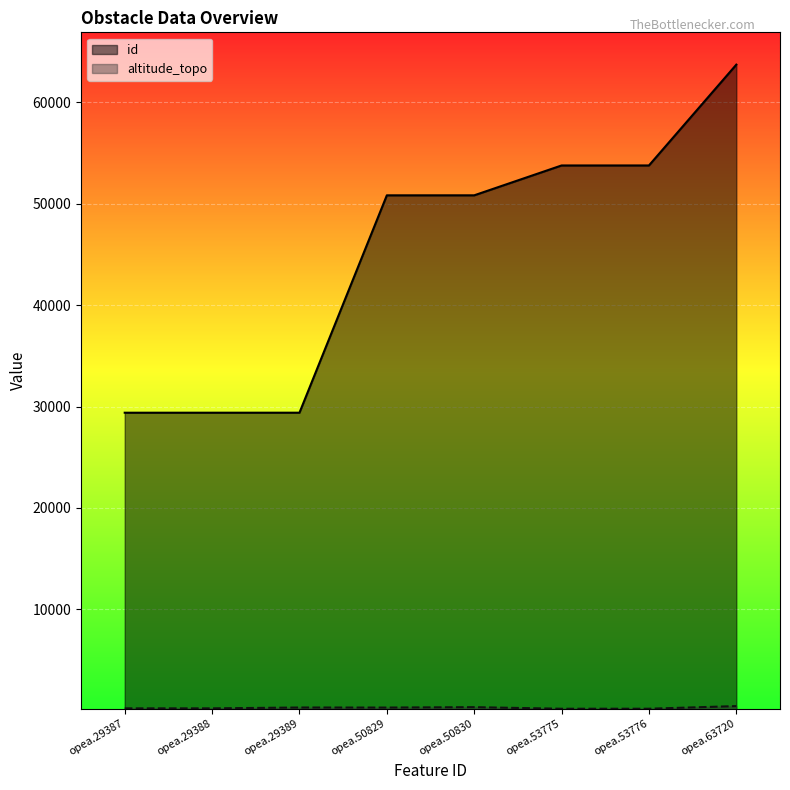

True or false: altitude_topo and id intersect in this chart.

False